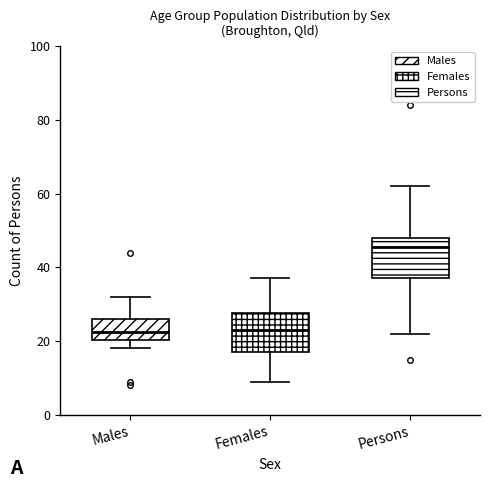

Which box has the highest median line?

Persons